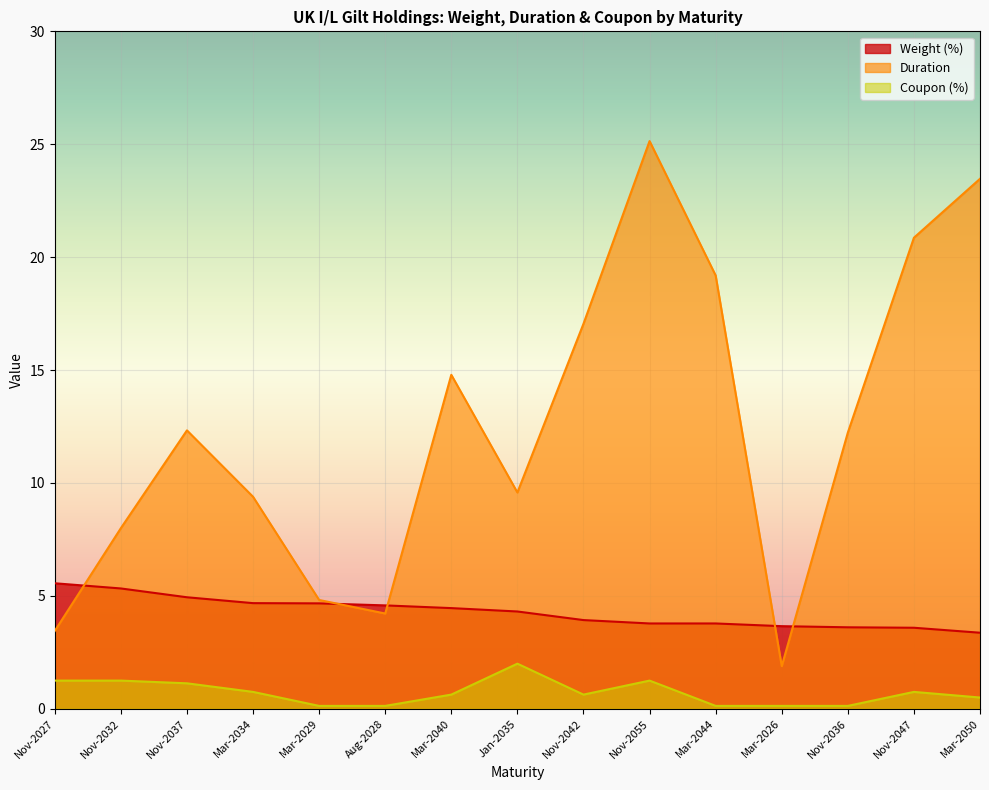

What is the label of the 11th point from the left?

Mar-2044